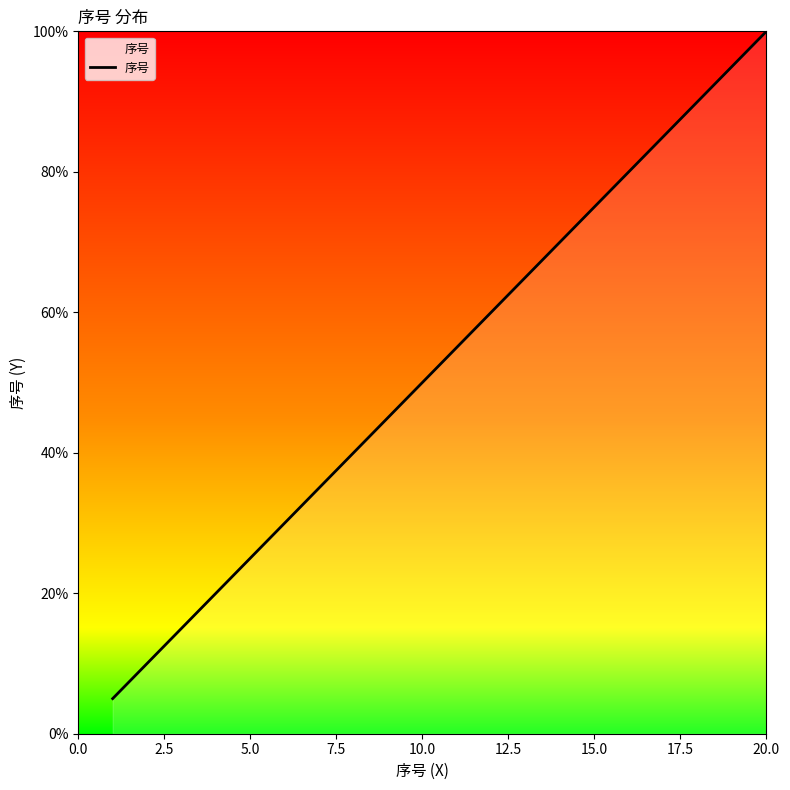

How many lines are shown in the chart?

1